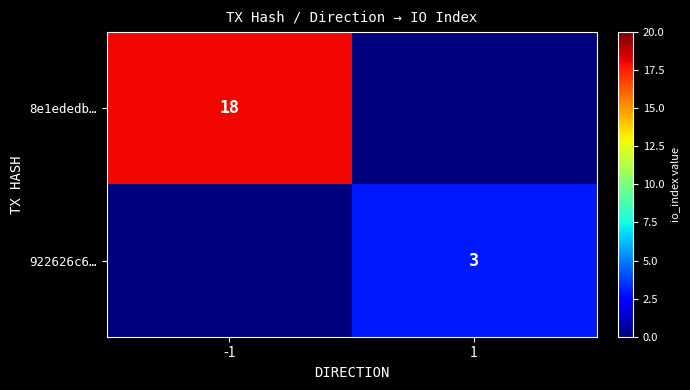

The 8e1ededb… series shows 18 at -1. True or false?

True